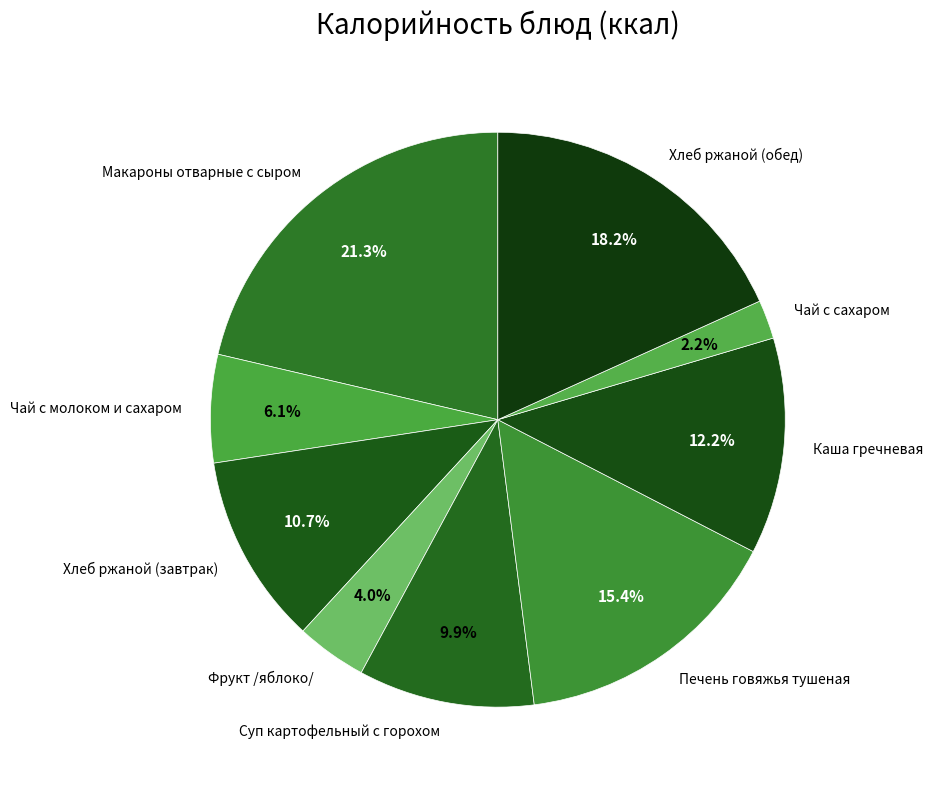

To the nearest percent, what is the combined percentage of Фрукт /яблоко/ and Печень говяжья тушеная?

19%